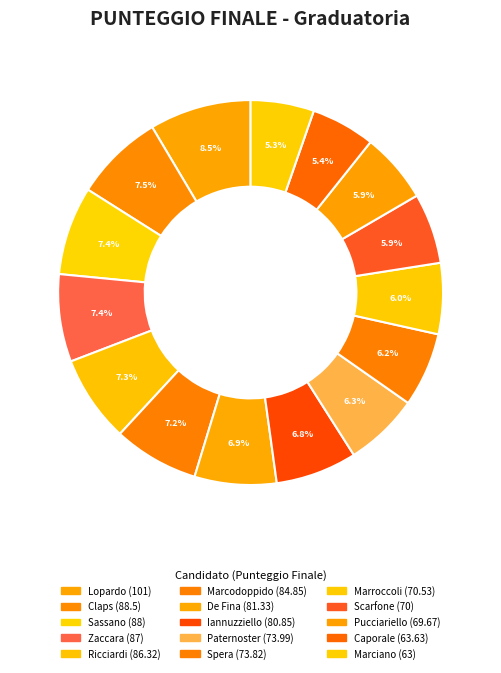

How many slices are in this pie chart?

15